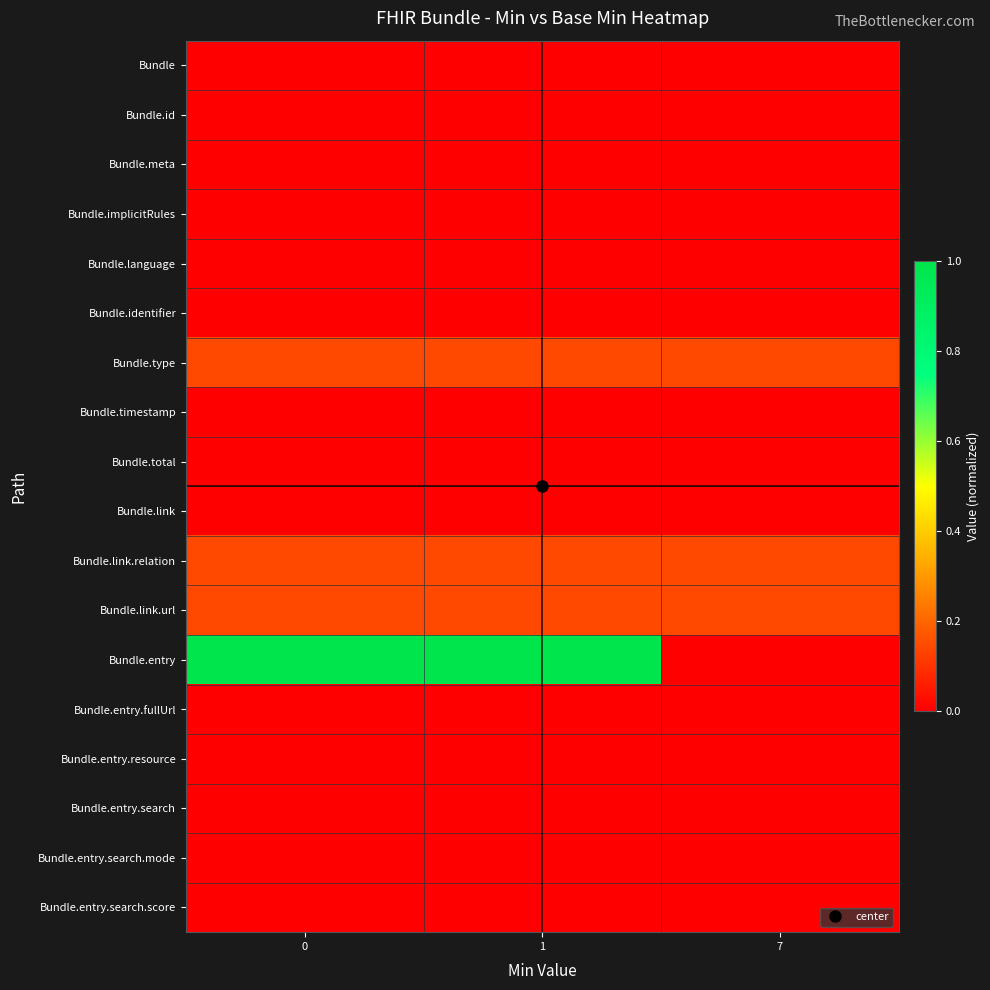

Which series has the widest spread of values?

Bundle.entry